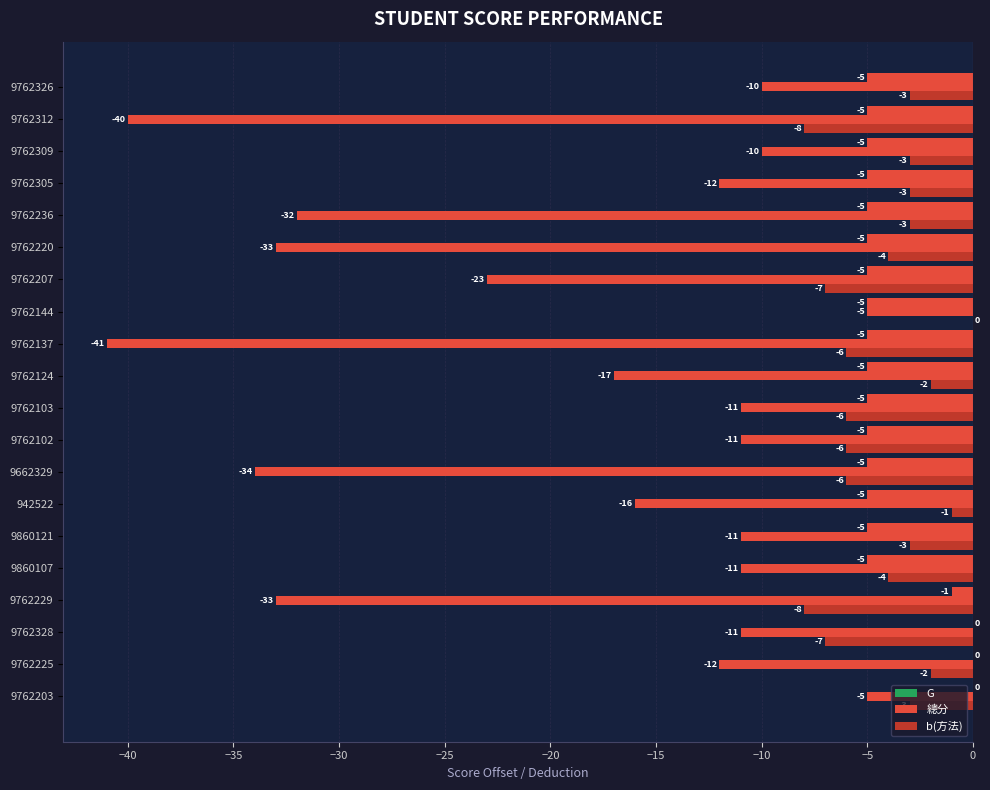

What is the average value of the b(方法) series?

-4